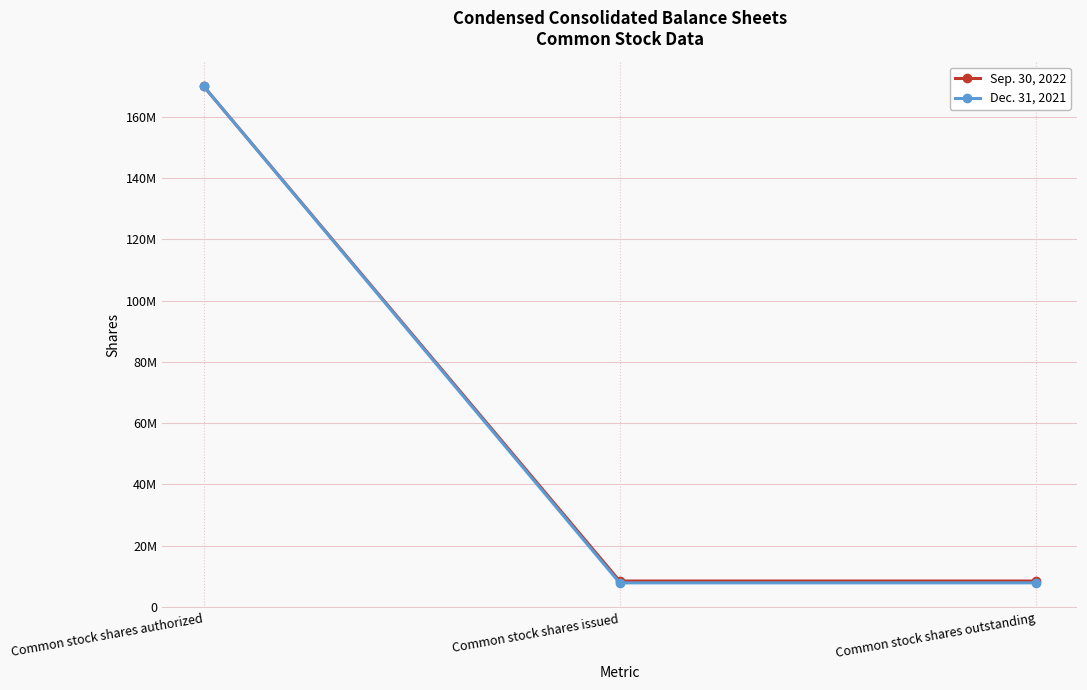

What is the value of the Dec. 31, 2021 point at the 2nd from the left?

7853759